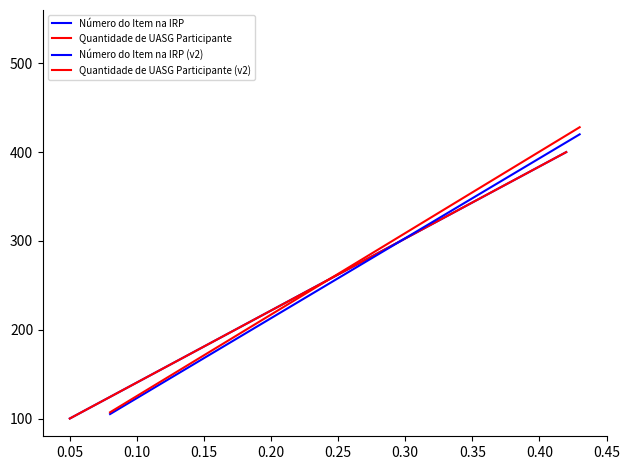

The value of Número do Item na IRP at 0.10 is 148. True or false?

False